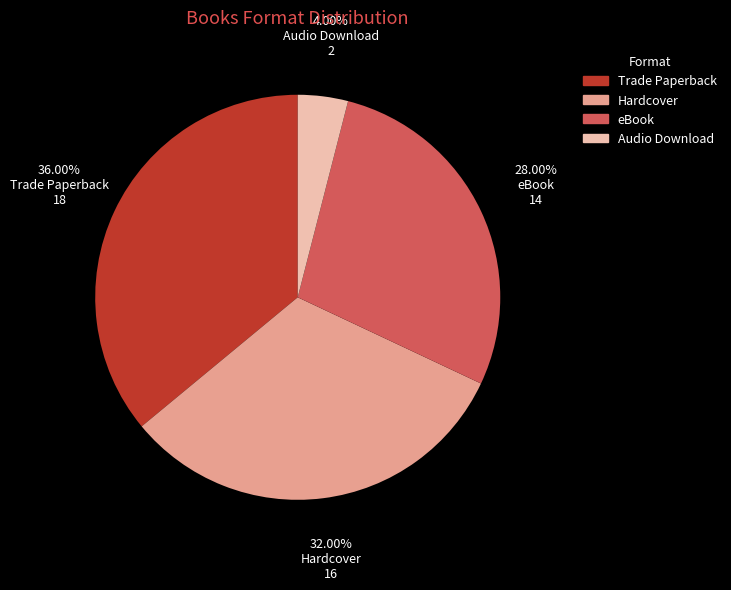

Does Audio Download account for over 50% of the chart?

No